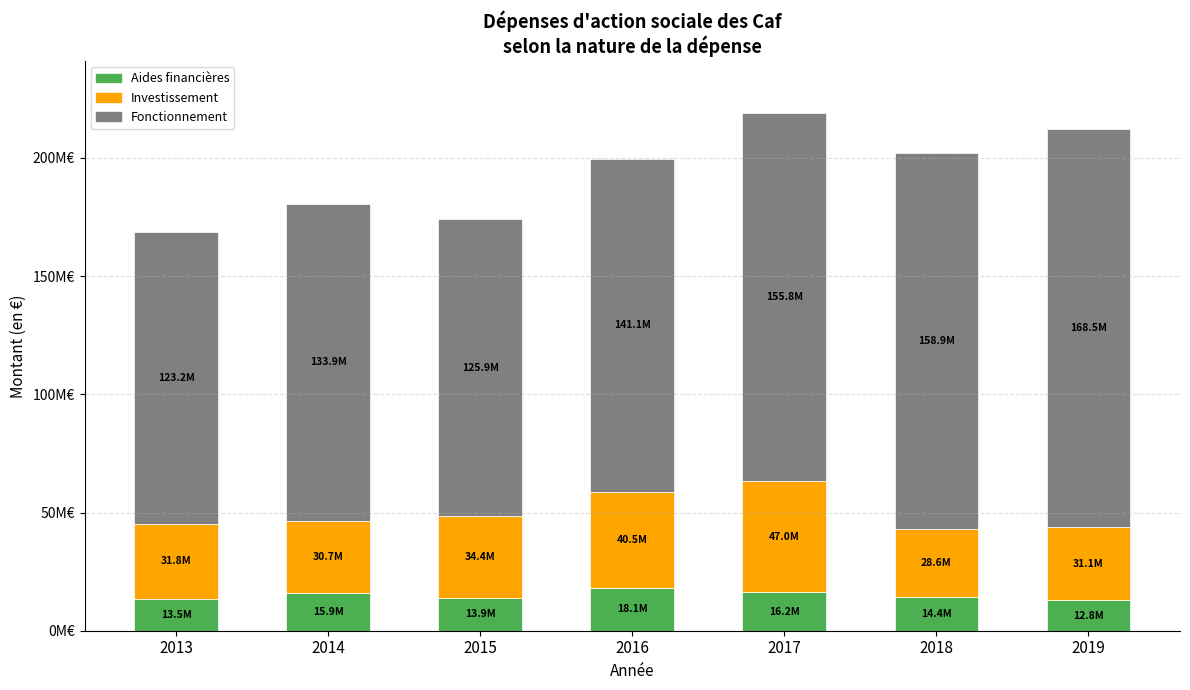

Which series changed the most between 2013 and 2015?

Fonctionnement